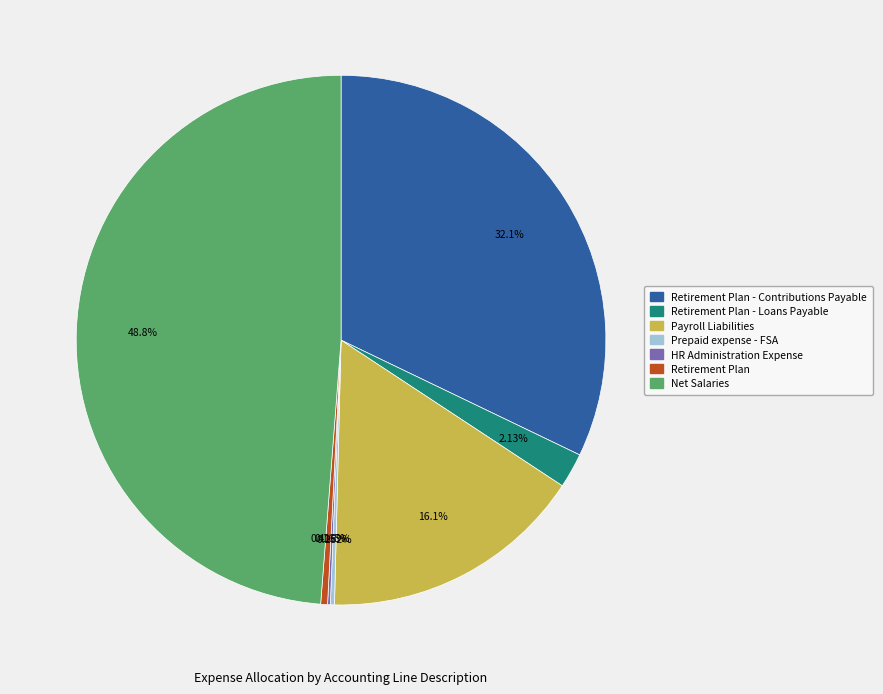

Is there a majority slice in this chart?

No